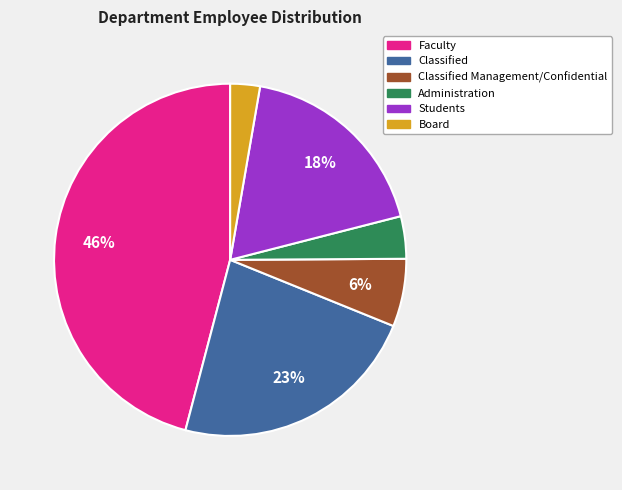

To the nearest percent, what is the difference between the largest and smallest slice percentages?

43%